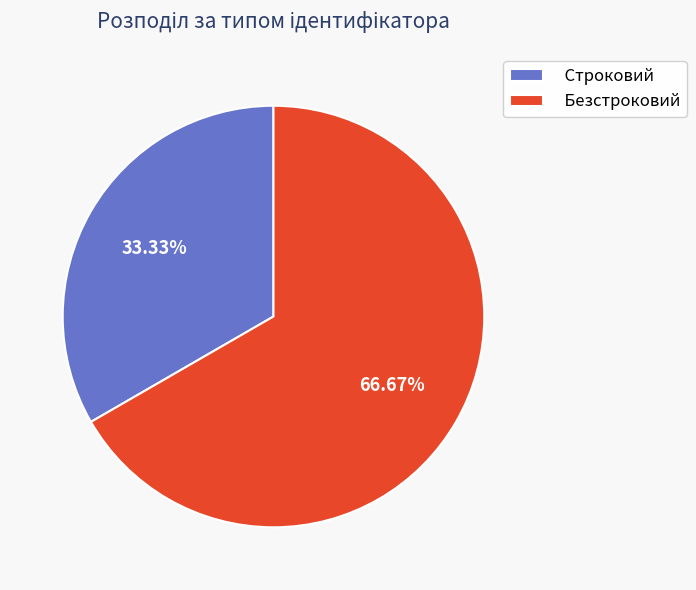

To the nearest percent, what portion does Строковий represent?

33%